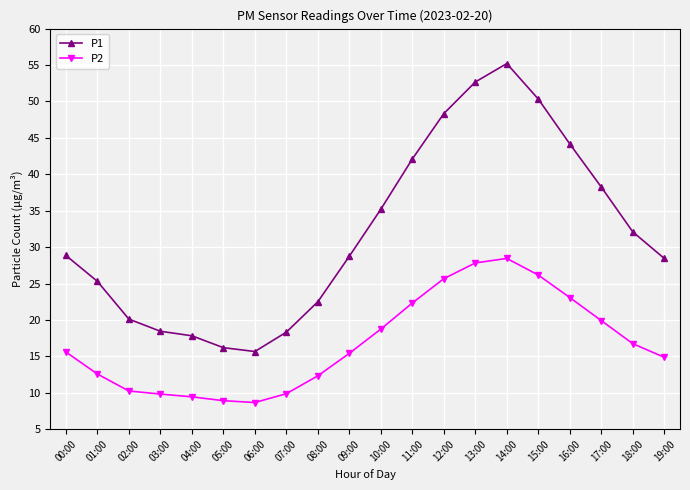

How many categories are shown in the chart?

20